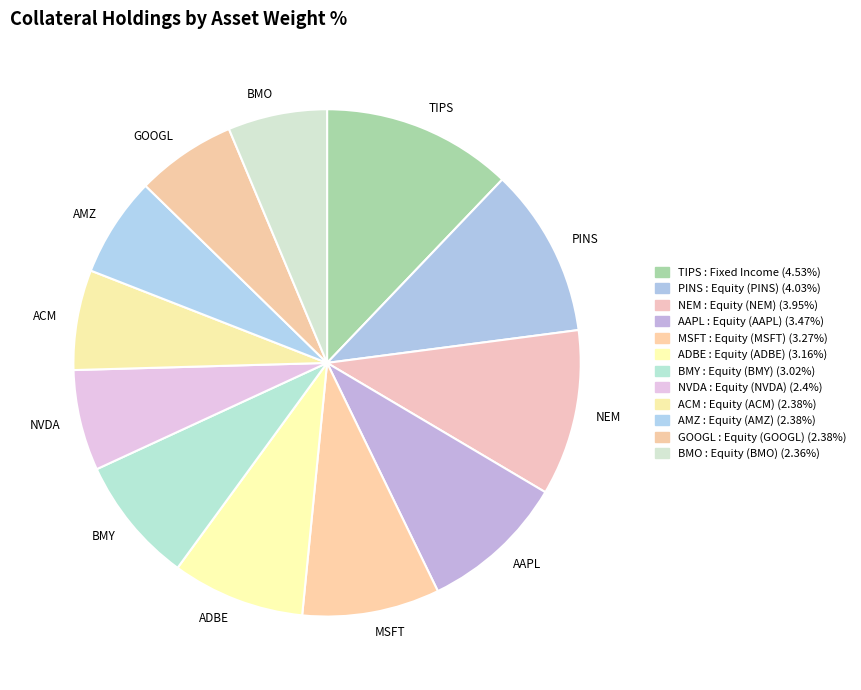

How many segments does this pie chart have?

12